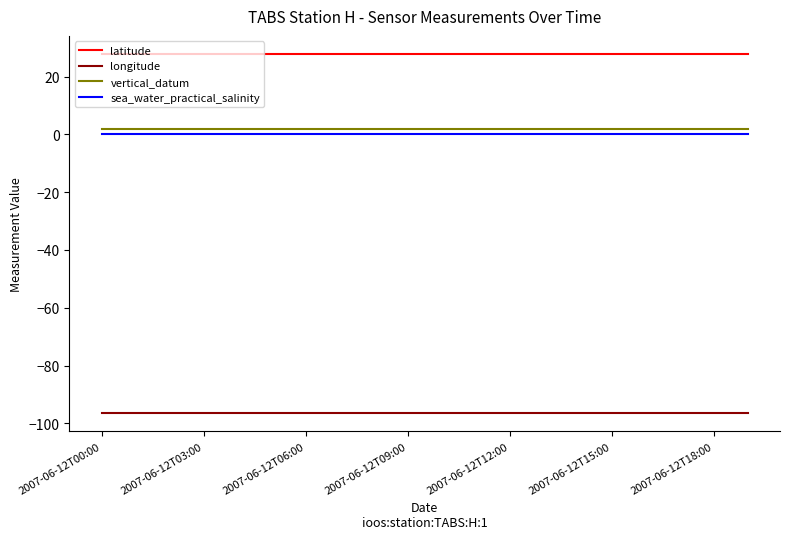

Which series has the largest total across all categories?

latitude